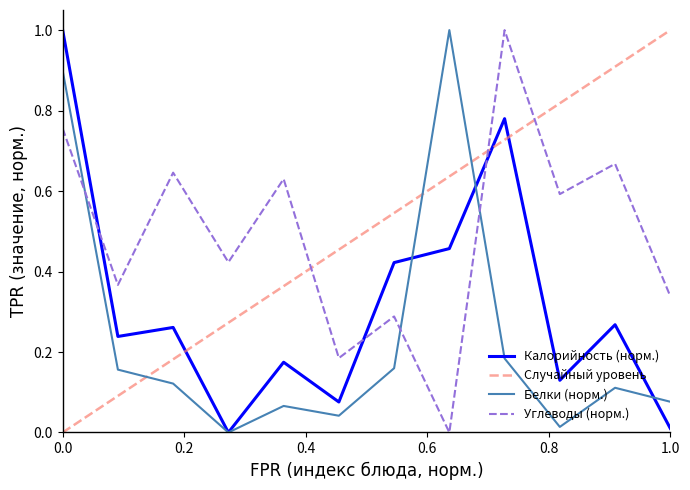

True or false: Белки and Углеводы intersect in this chart.

True